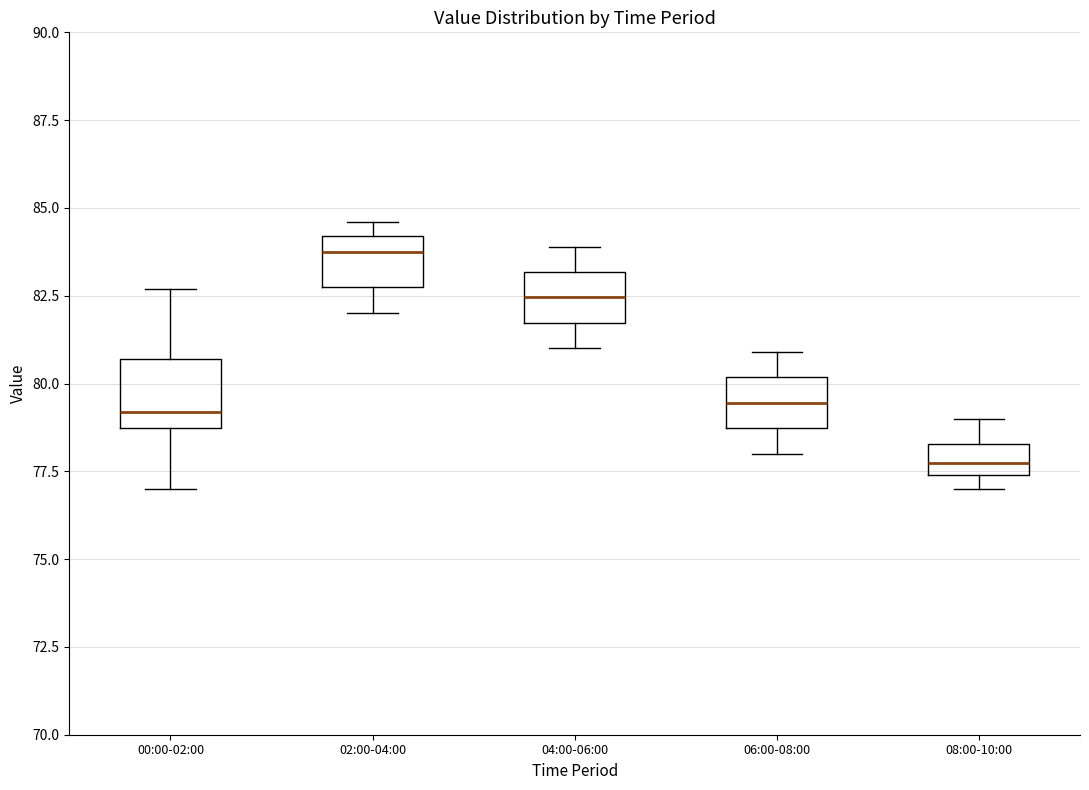

Where is the lower edge of the box for 00:00-02:00 on the y-axis? The values are not printed on the chart, so give them approximately, as read against the axis.

78.5